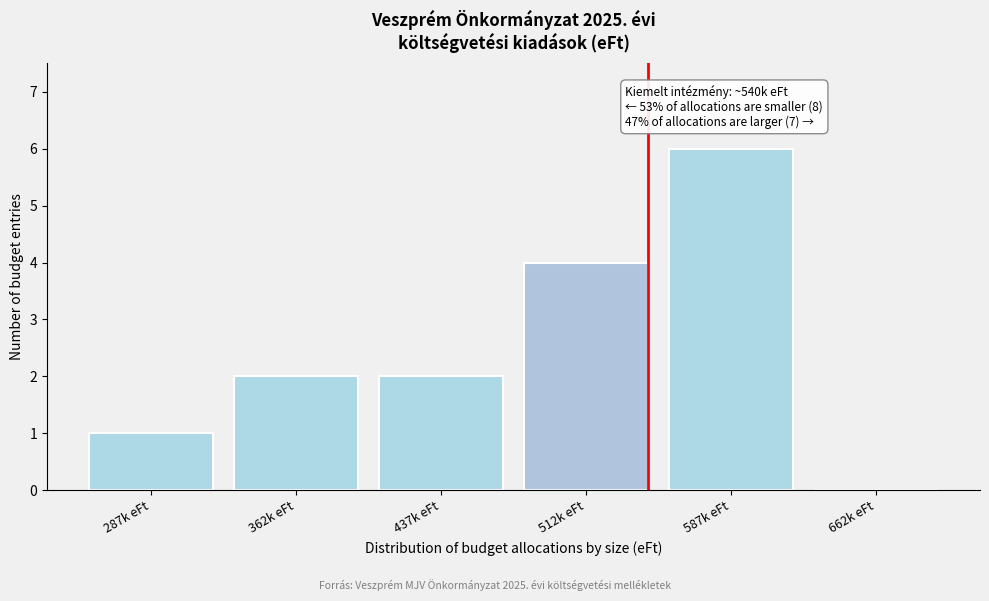

Reading left to right, what are all the values shown in this chart?

287k eFt=1	362k eFt=2	437k eFt=2	512k eFt=4	587k eFt=6	662k eFt=0